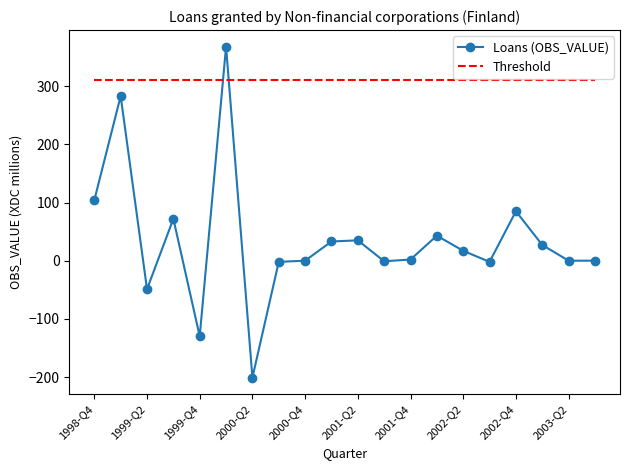

Which series has the largest range (max minus min)?

Loans (OBS_VALUE)